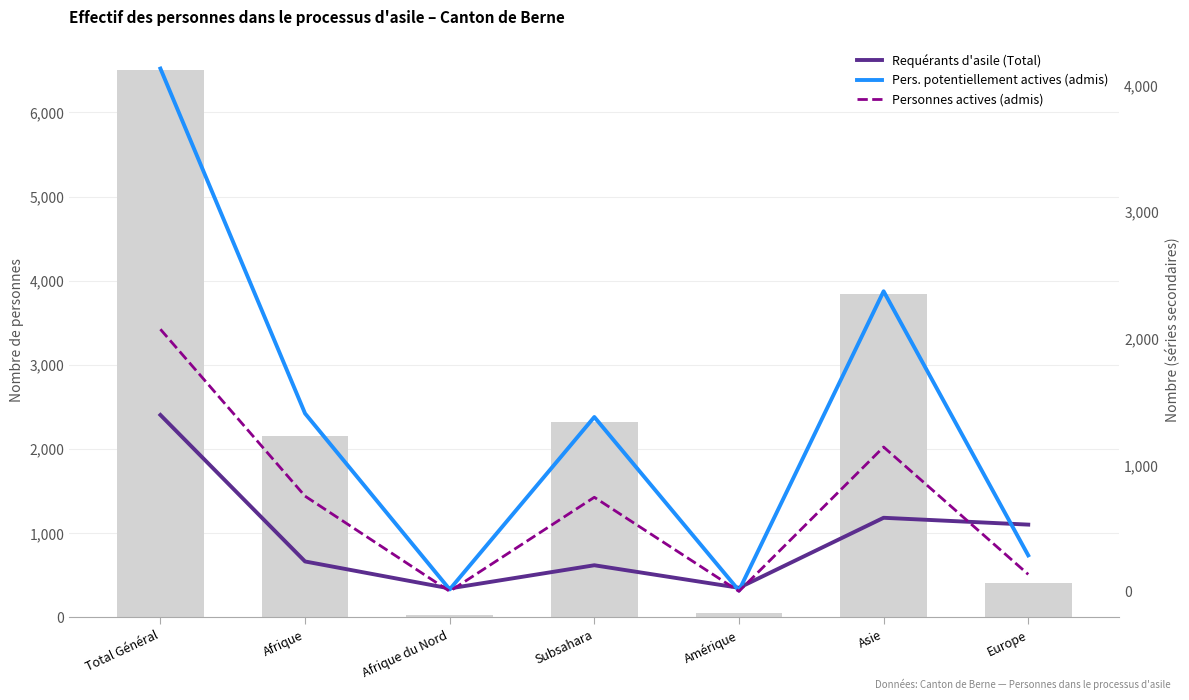

Reading right to left, extract all data points from this chart.

Requérants d'asile (Total): Europe=532	Asie=586	Amérique=33	Subsahara=211	Afrique du Nord=28	Afrique=241	Total Général=1398
Pers. potentiellement actives (admis): Europe=289	Asie=2375	Amérique=11	Subsahara=1382	Afrique du Nord=20	Afrique=1410	Total Général=4134
Personnes actives (admis): Europe=139	Asie=1145	Amérique=5	Subsahara=748	Afrique du Nord=5	Afrique=757	Total Général=2075